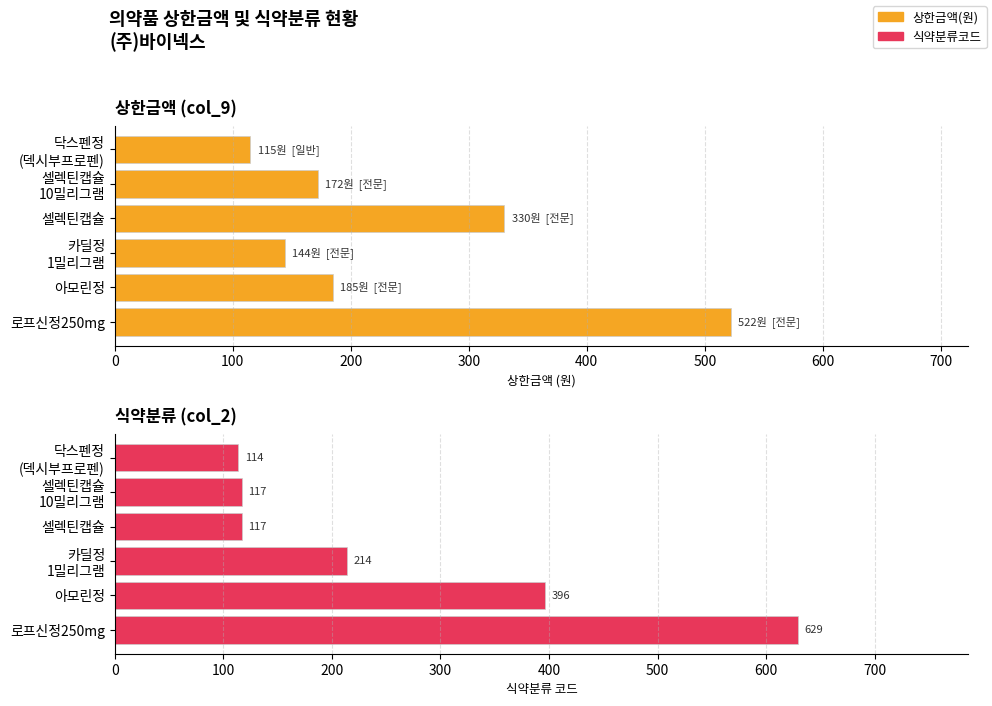

What are all the series names shown in the legend?

상한금액(원), 식약분류코드